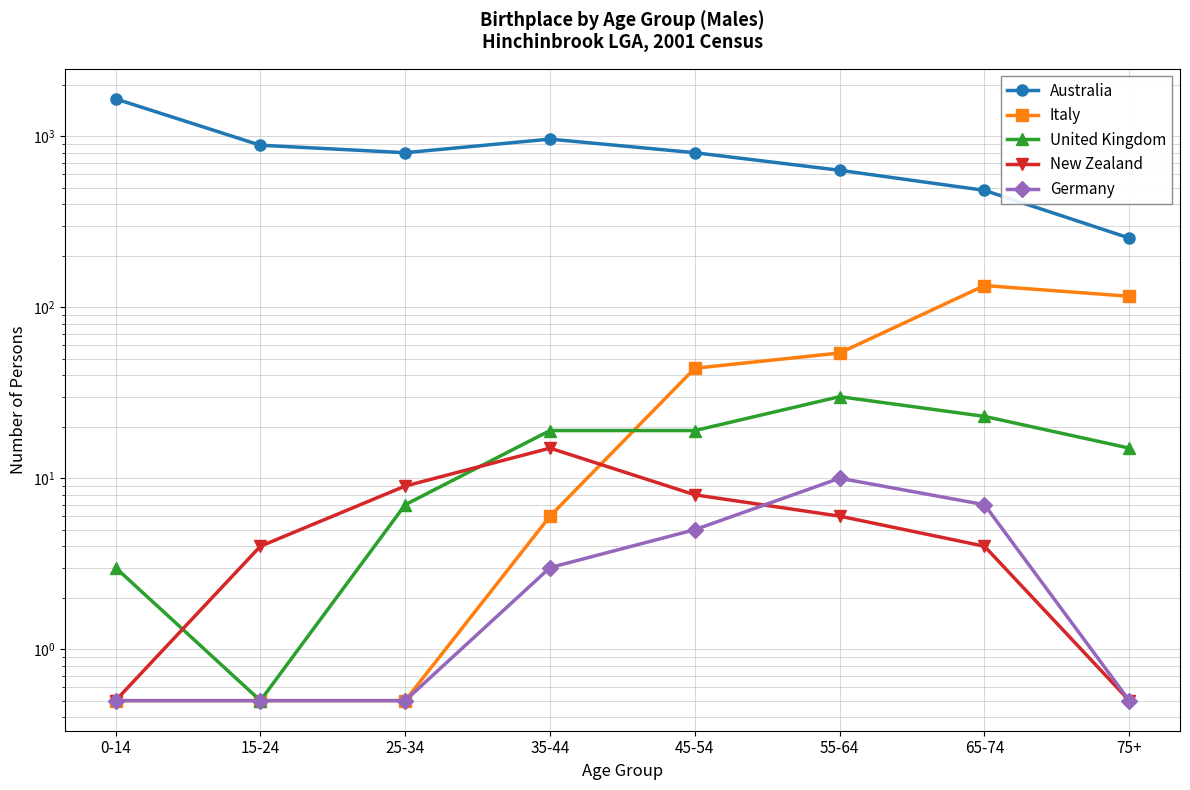

How many lines are shown in the chart?

5